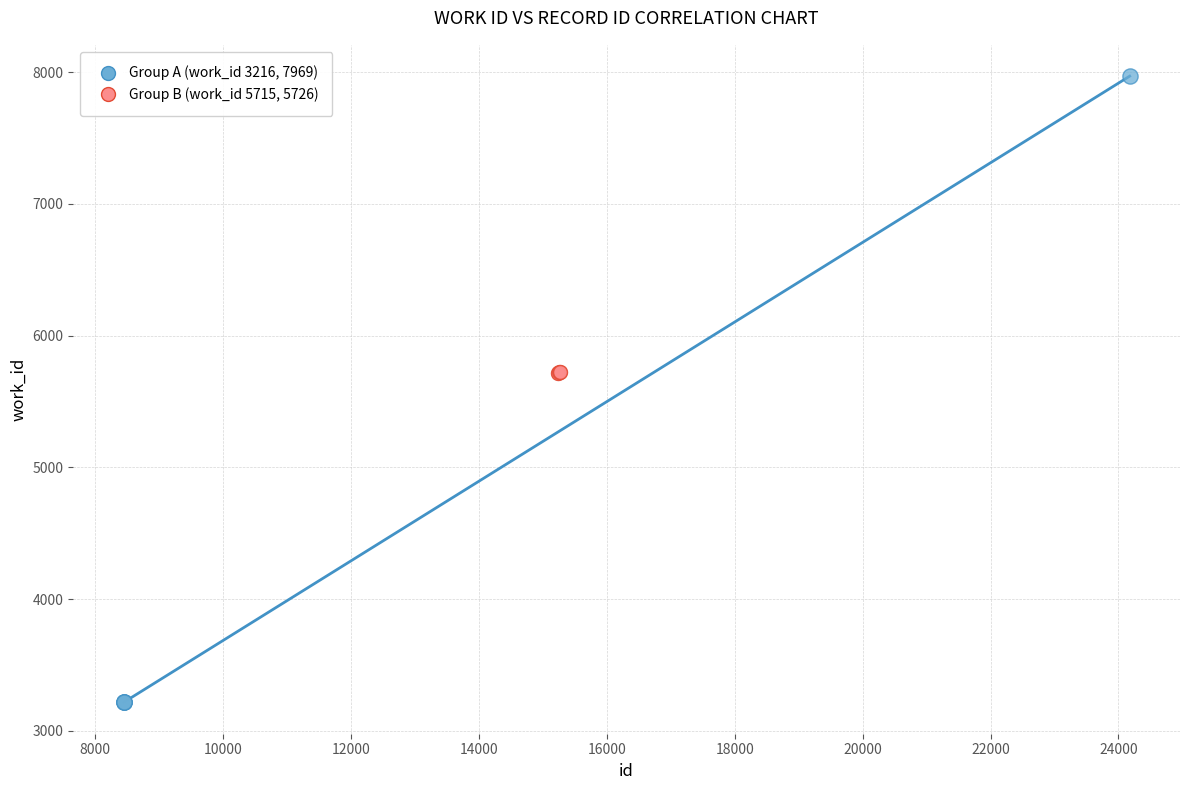

What are all the series names shown in the legend?

Group A (work_id 3216, 7969), Group B (work_id 5715, 5726)